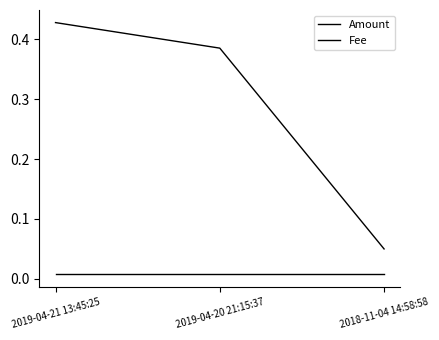

Count the number of data series in this chart.

2